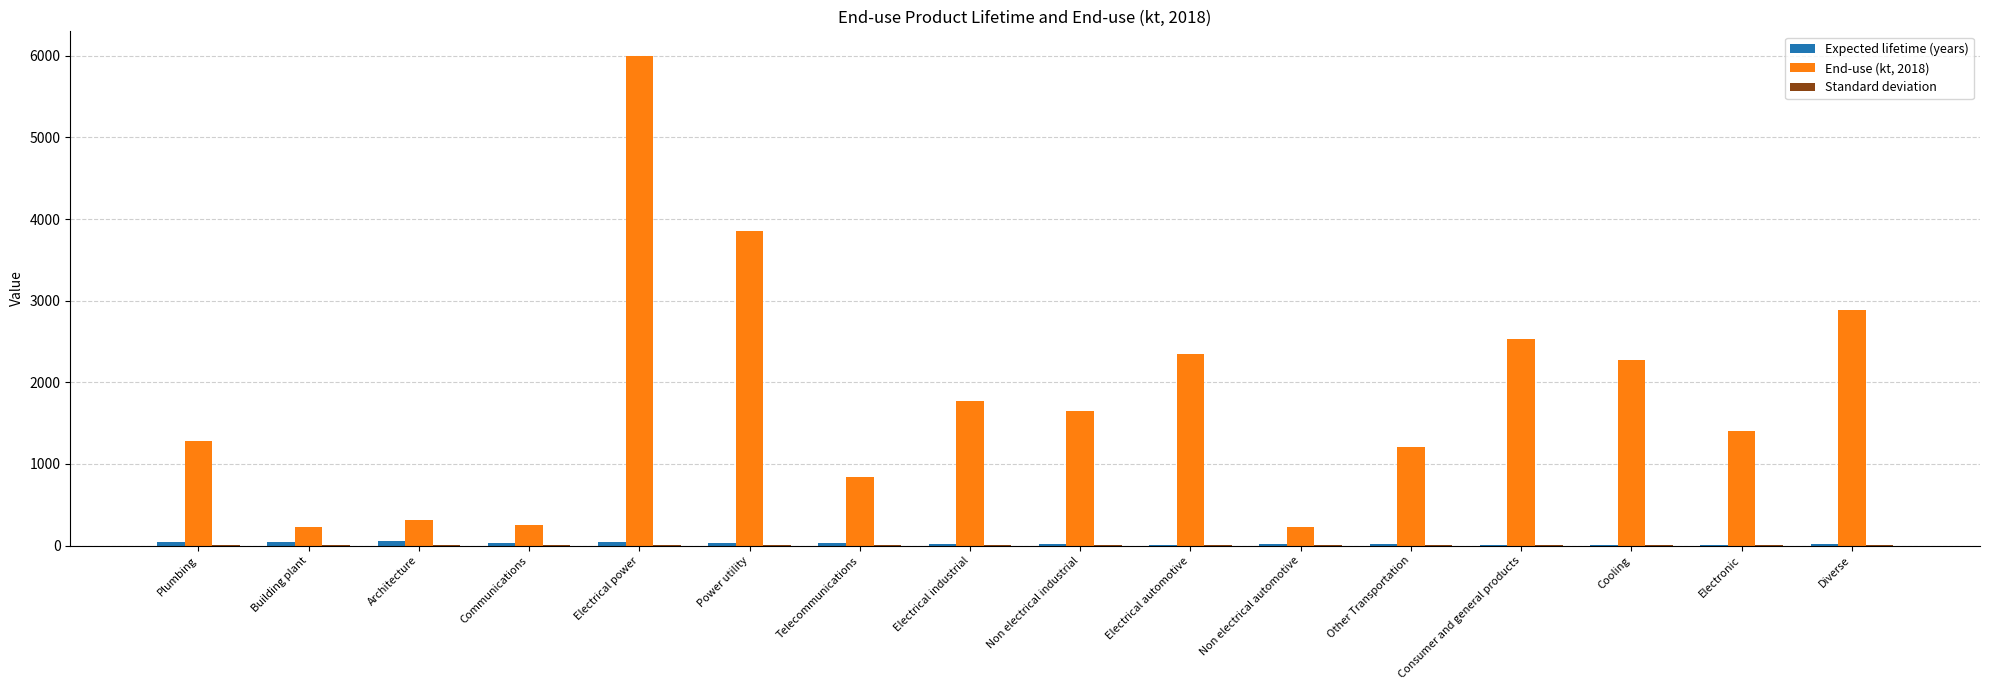

At which category does the chart reach its peak across all series?

Electrical power